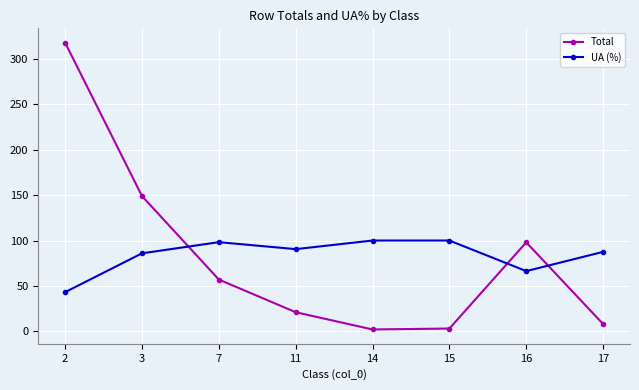

What is the minimum value for UA (%)?

43.1